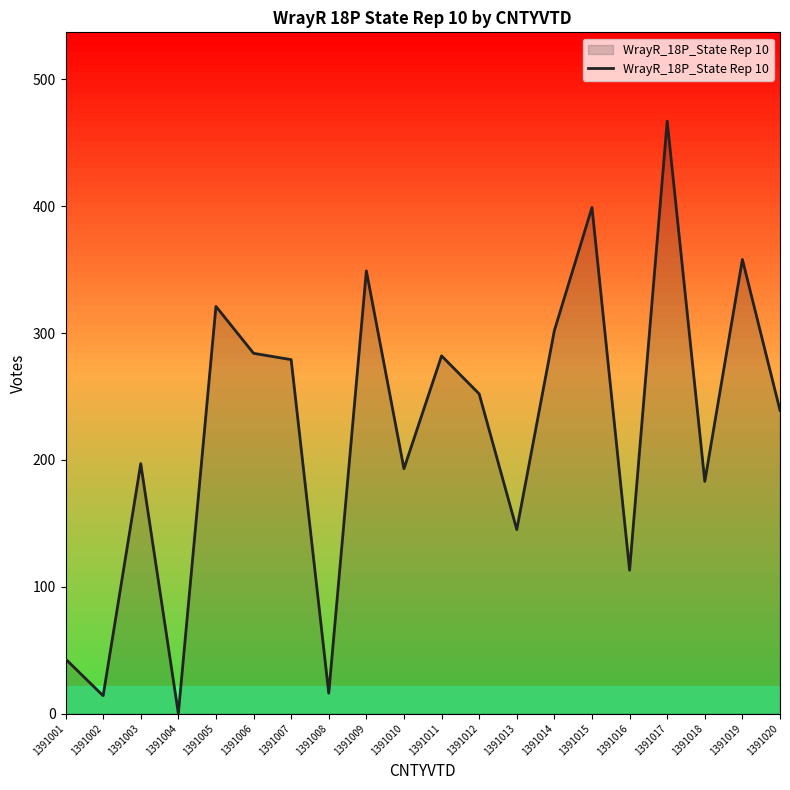

Which label corresponds to the largest value in the chart?

1391017